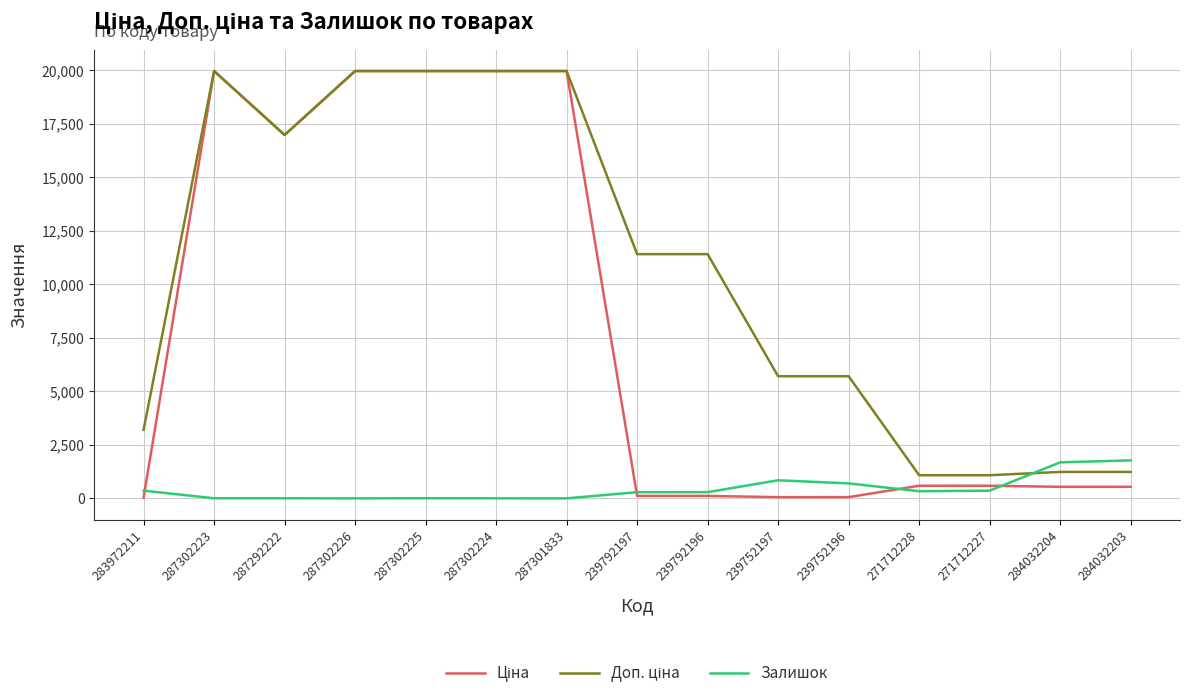

What is the spread (max minus min) of values at 284032203?

1235.0